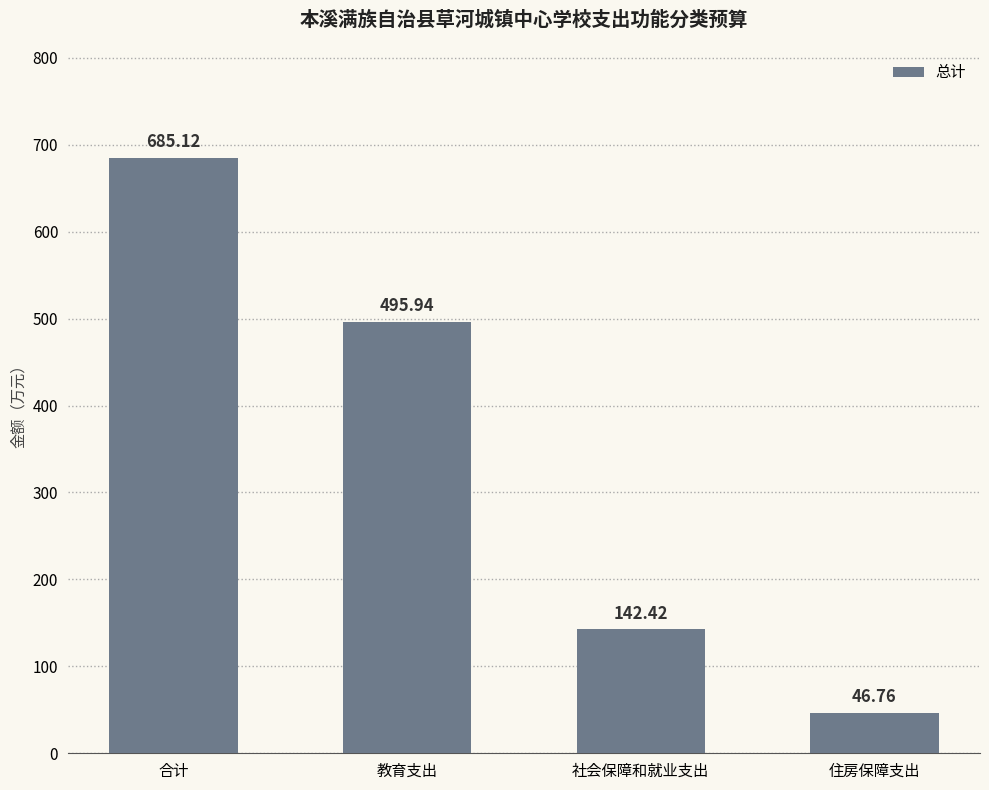

What is the value of the 1st bar from the left?

685.1